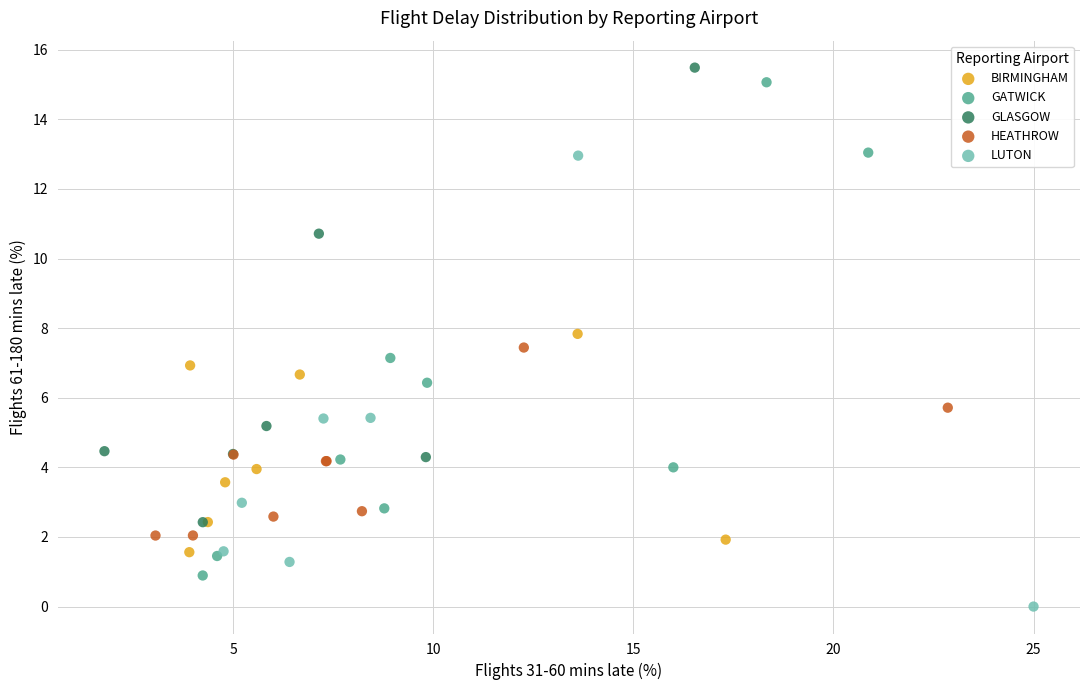

Which series reaches the minimum Y coordinate?

LUTON